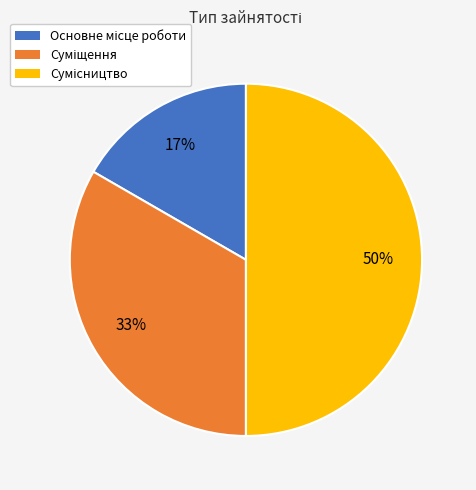

To the nearest percent, what is the average slice percentage?

33%